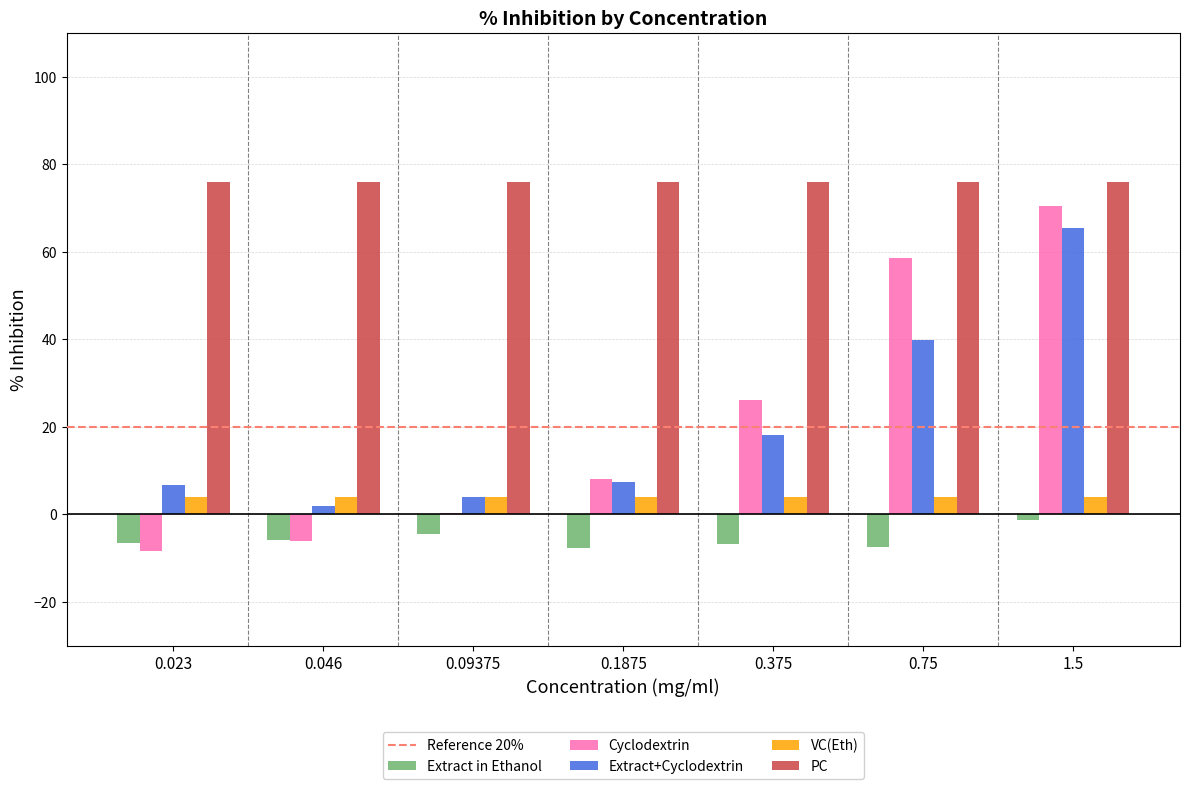

Which series has the widest spread of values?

Cyclodextrin